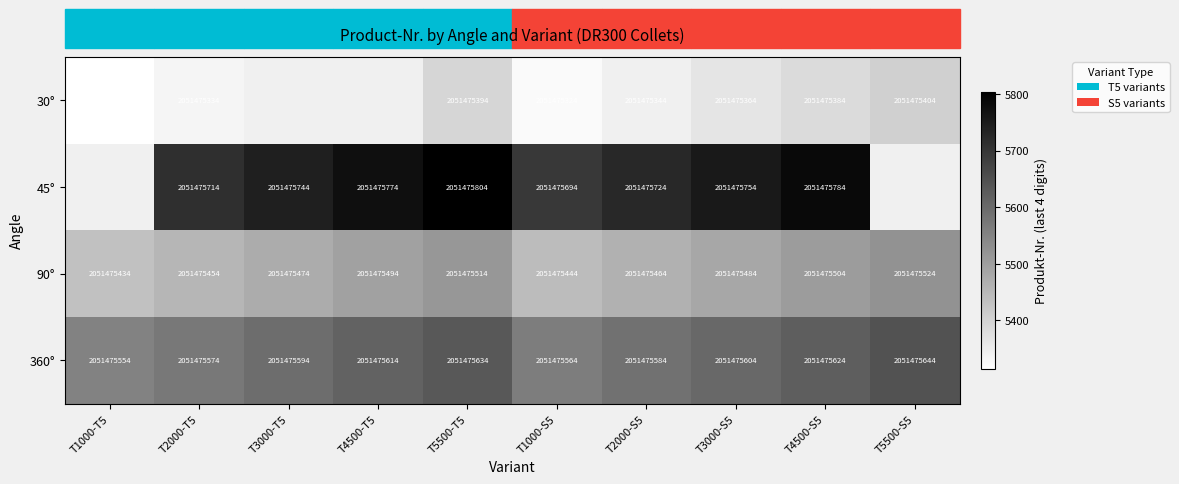

What is the difference between the maximum and minimum values in the 90° series?

90